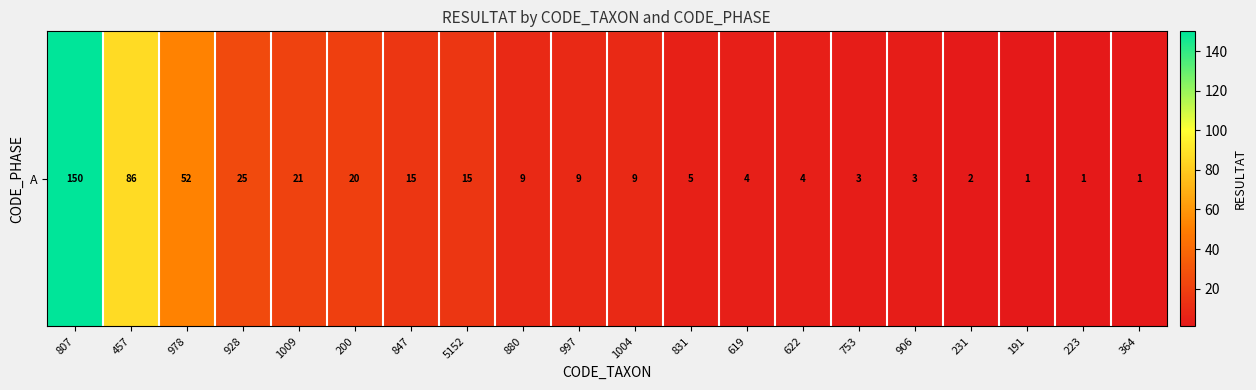

Reading left to right, list all the values displayed in this chart.

150	86	52	25	21	20	15	15	9	9	9	5	4	4	3	3	2	1	1	1